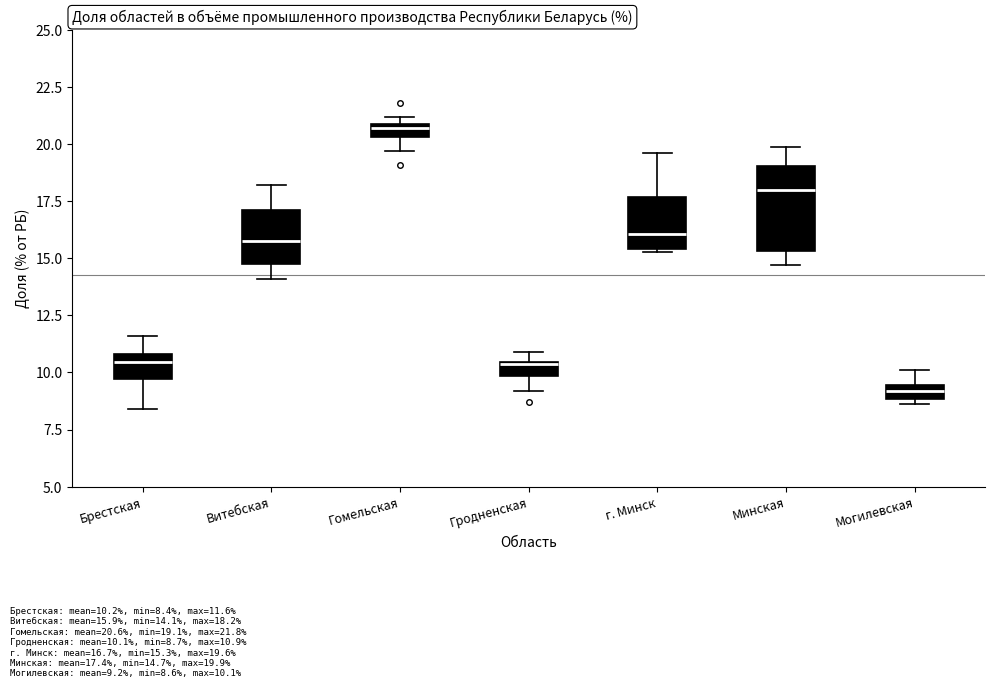

Where does the lower whisker of the box for Гомельская end on the y-axis? The values are not printed on the chart, so give them approximately, as read against the axis.

19.5